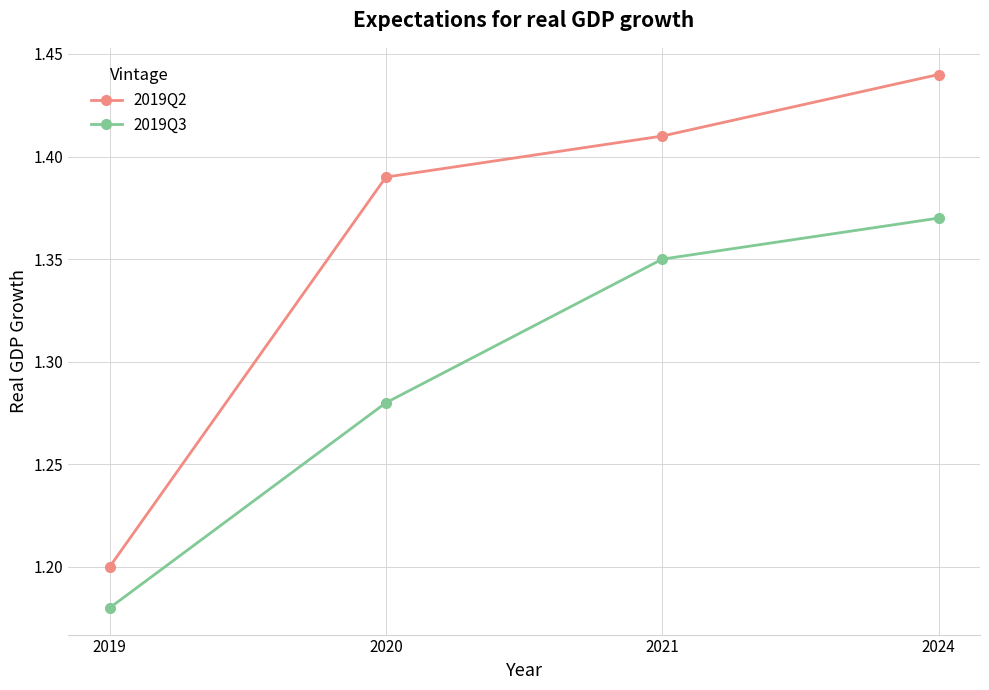

Which label corresponds to the largest value in the chart?

2024